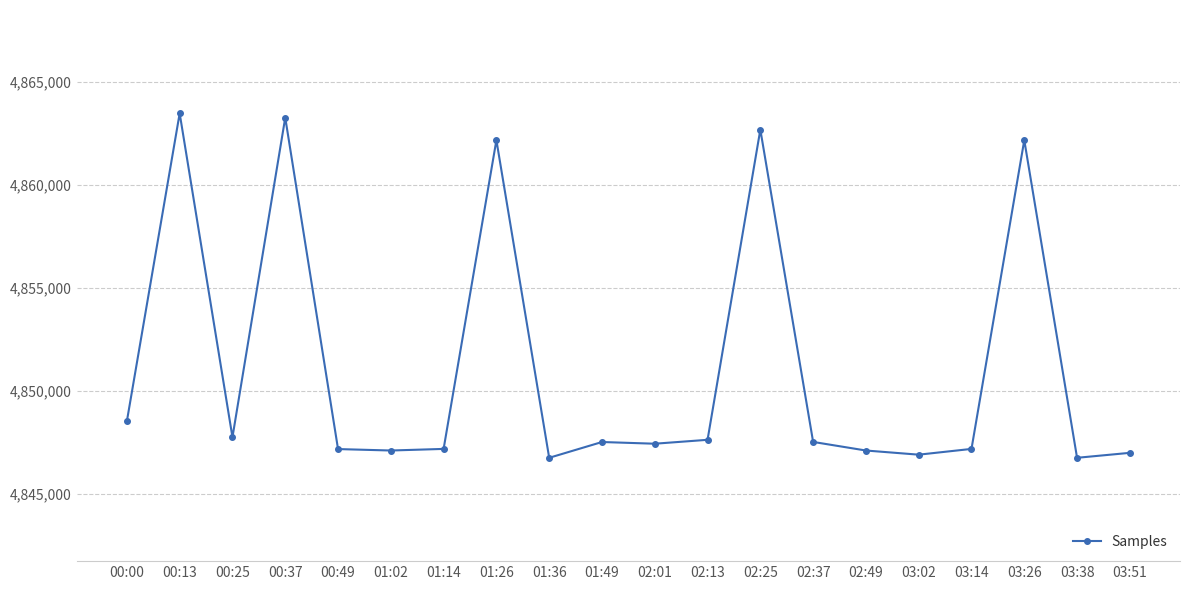

What is the value of the 16th point from the left?

4846896